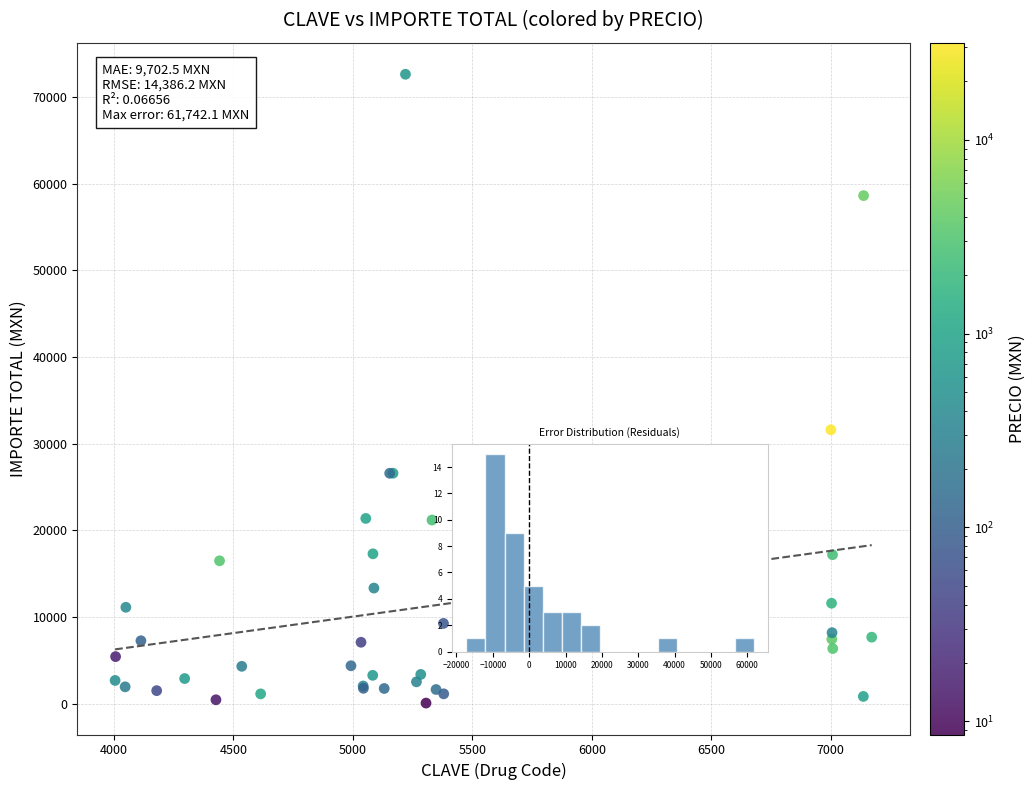

What Y value in the scatter plot is closest to 36361?

31615.9